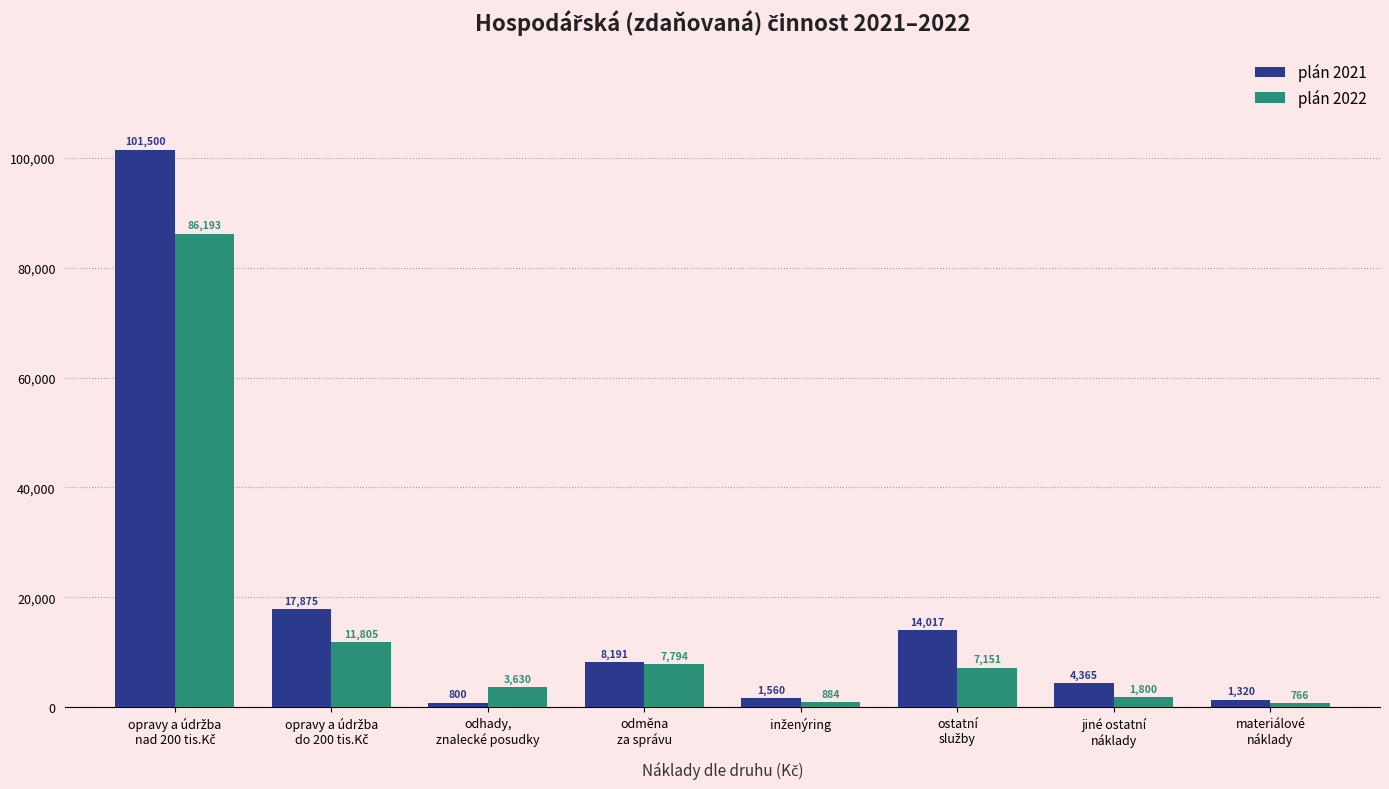

Which series has the largest range (max minus min)?

plán 2021